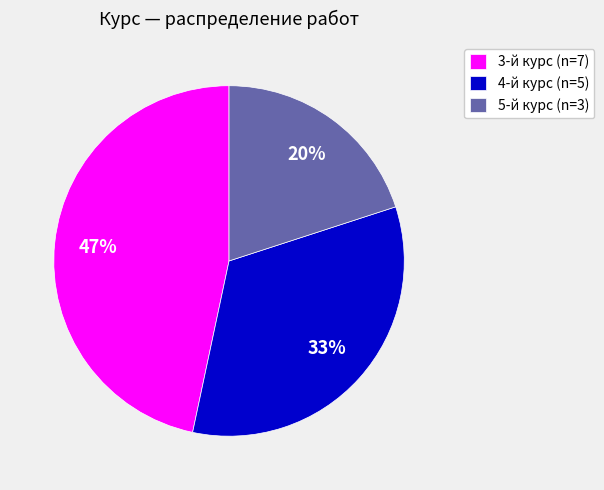

To the nearest percent, what is the average slice percentage?

33%